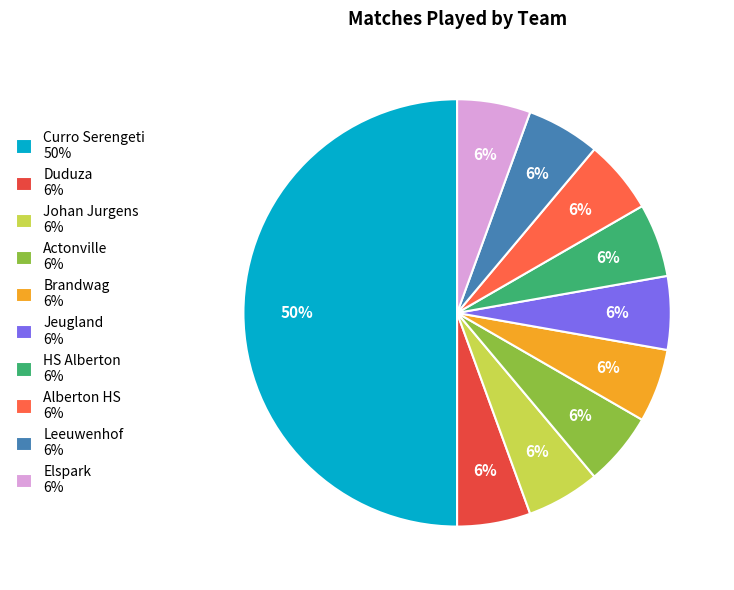

Count the number of slices in the pie.

10